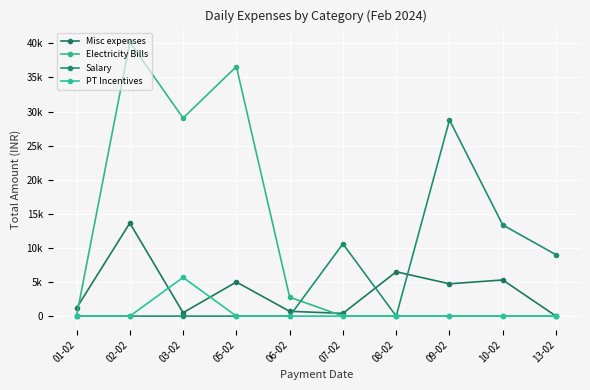

Reading right to left, list all the values displayed in this chart.

Misc expenses: 0	5300	4740	6500	400	700	5000	500	13650	1180
Electricity Bills: 0	0	0	0	0	2780	36600	29050	40160	0
Salary: 9000	13370	28760	0	10600	0	0	0	0	0
PT Incentives: 0	0	0	0	0	0	0	5670	0	0